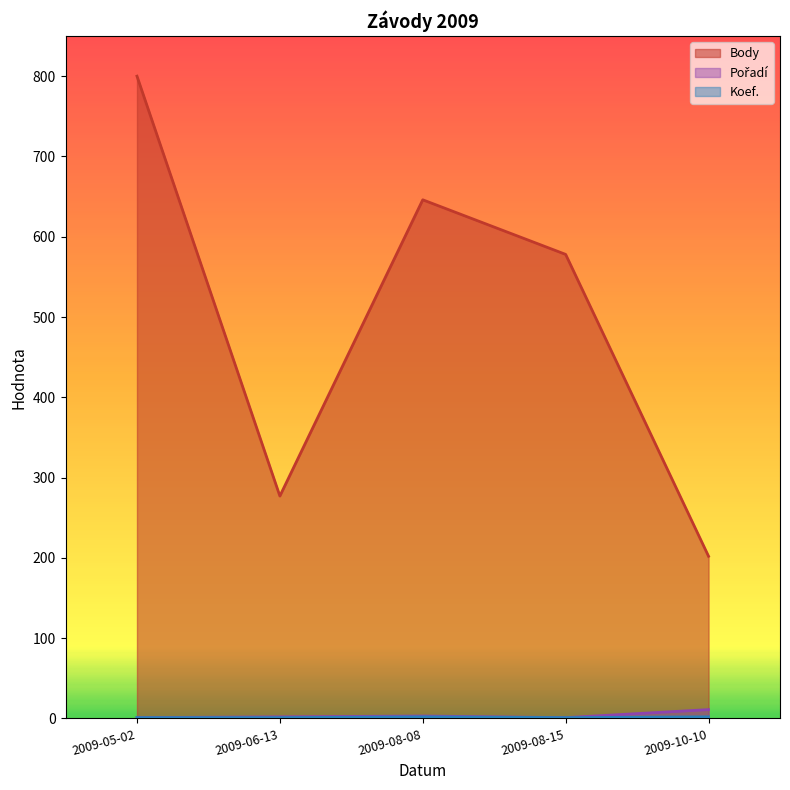

At which category does Body reach its first local valley?

2009-06-13